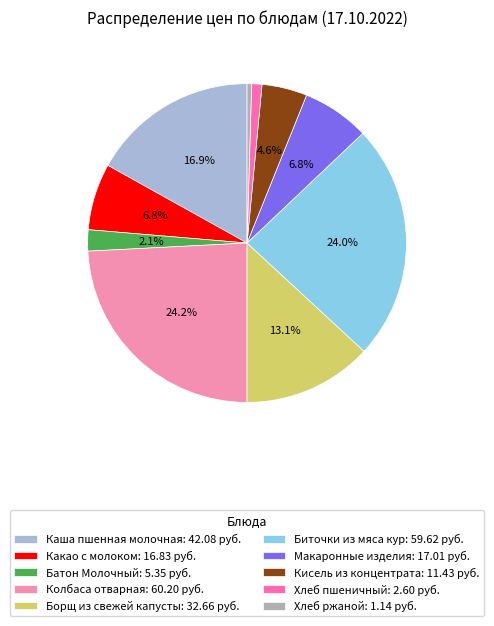

To the nearest percent, what is the average slice percentage?

10%